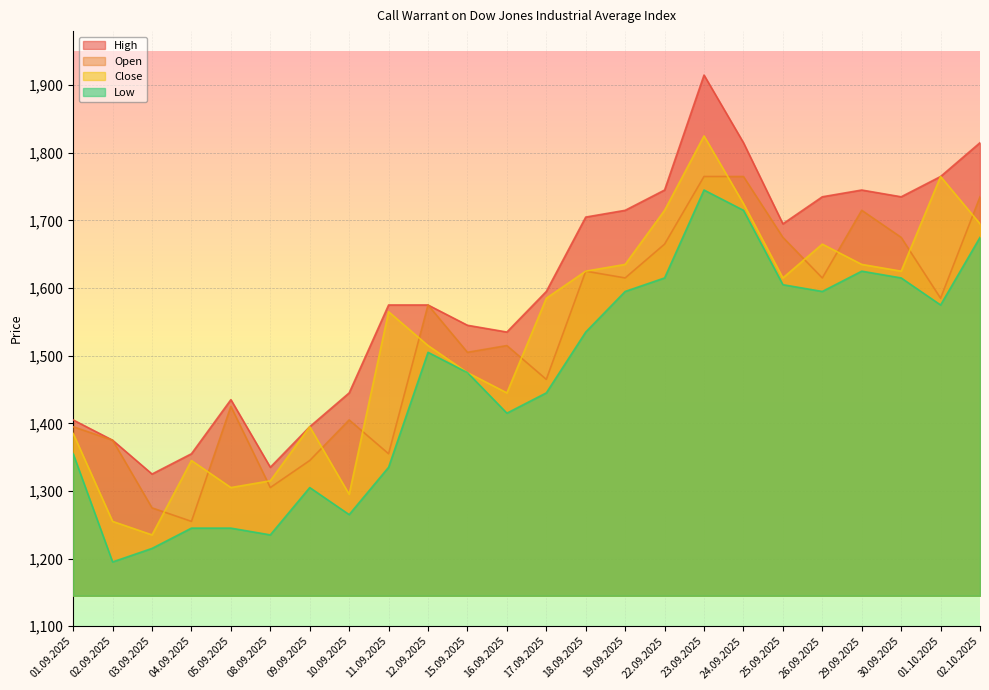

The Close series shows 1565 at 11.09.2025. True or false?

True